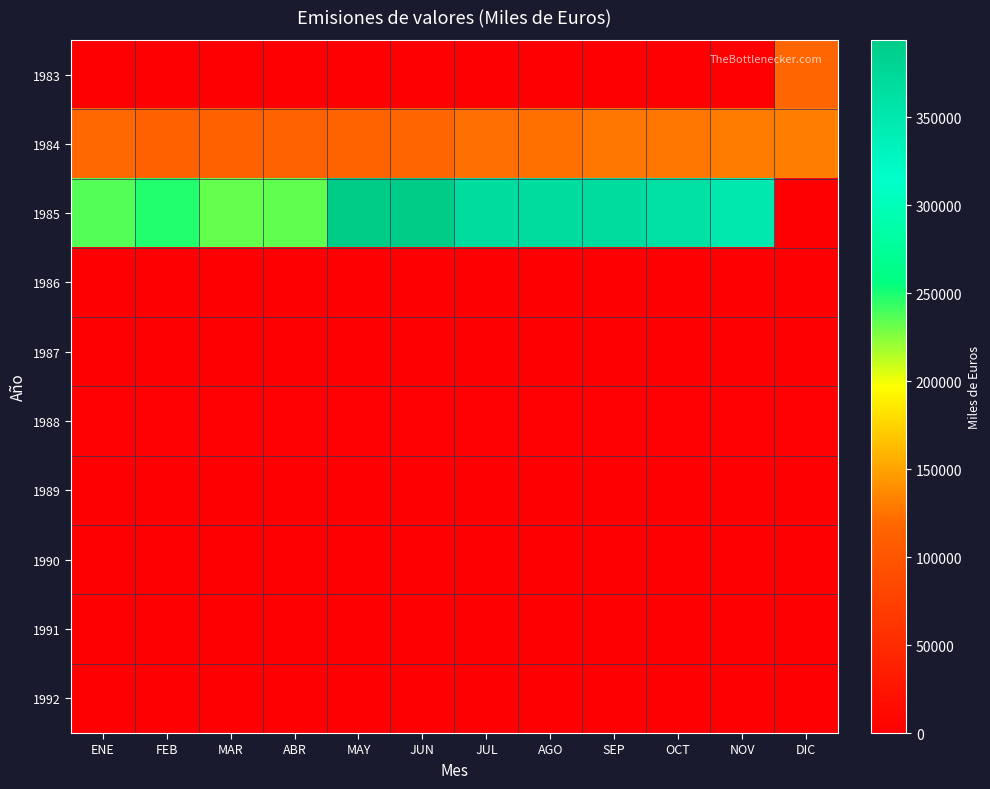

Reading left to right, list all the values displayed in this chart.

1983: ENE=0	FEB=0	MAR=0	ABR=0	MAY=0	JUN=0	JUL=0	AGO=0	SEP=0	OCT=0	NOV=0	DIC=117588
1984: ENE=119164	FEB=112219	MAR=111613	ABR=114583	MAY=115297	JUN=118486	JUL=122810	AGO=123673	SEP=127161	OCT=127551	NOV=129679	DIC=130134
1985: ENE=236961	FEB=248238	MAR=232436	ABR=233719	MAY=394004	JUN=393240	JUL=367107	AGO=368169	SEP=367585	OCT=361423	NOV=349791	DIC=0
1986: ENE=0	FEB=0	MAR=0	ABR=0	MAY=0	JUN=0	JUL=0	AGO=0	SEP=0	OCT=0	NOV=0	DIC=0
1987: ENE=0	FEB=0	MAR=0	ABR=0	MAY=0	JUN=0	JUL=0	AGO=0	SEP=0	OCT=0	NOV=0	DIC=0
1988: ENE=1732	FEB=1732	MAR=1732	ABR=1732	MAY=1732	JUN=1732	JUL=1732	AGO=1732	SEP=1732	OCT=1732	NOV=1732	DIC=1732
1989: ENE=0	FEB=0	MAR=0	ABR=0	MAY=0	JUN=0	JUL=0	AGO=0	SEP=0	OCT=0	NOV=0	DIC=0
1990: ENE=0	FEB=0	MAR=0	ABR=0	MAY=0	JUN=0	JUL=0	AGO=0	SEP=0	OCT=0	NOV=0	DIC=0
1991: ENE=0	FEB=0	MAR=0	ABR=0	MAY=0	JUN=0	JUL=0	AGO=0	SEP=0	OCT=0	NOV=0	DIC=0
1992: ENE=0	FEB=0	MAR=0	ABR=0	MAY=0	JUN=0	JUL=0	AGO=0	SEP=0	OCT=0	NOV=0	DIC=0